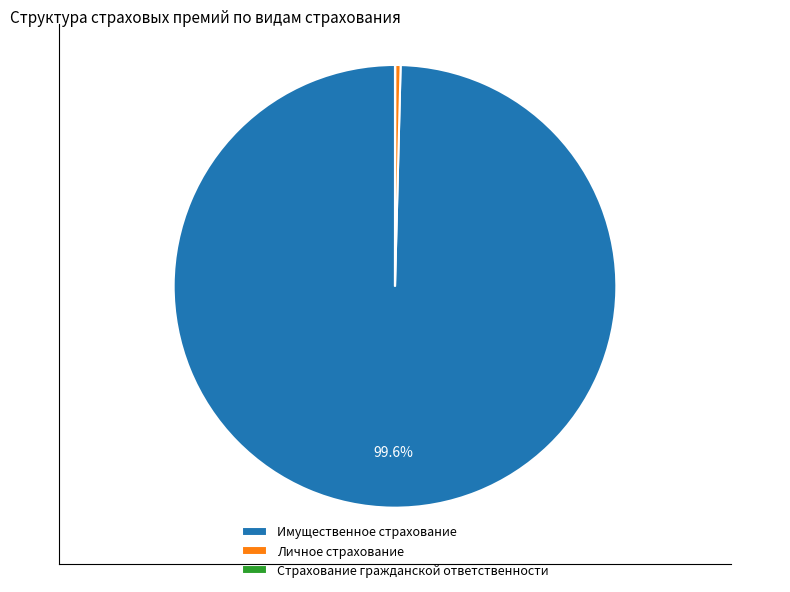

Is it true that Личное страхование is 0% of the pie?

True